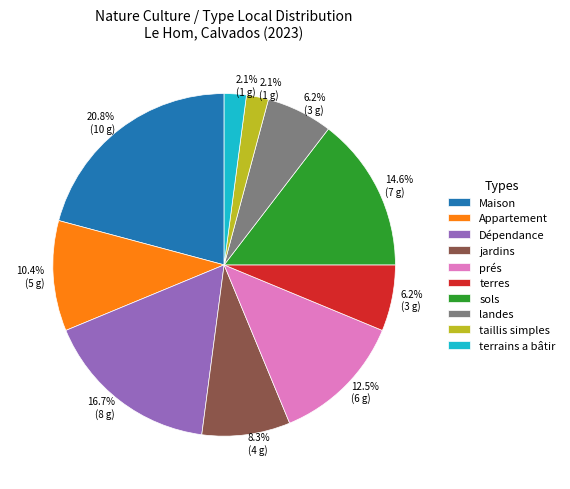

What is the ratio of the value at taillis simples to the value at Appartement?

0.2